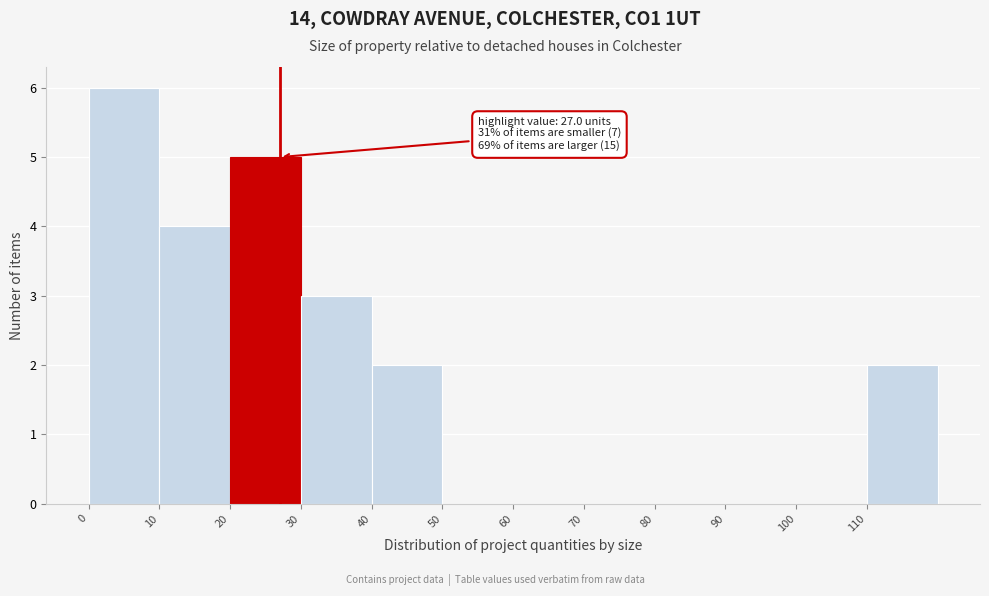

Which range on the x-axis has the tallest bar?

0 to 10